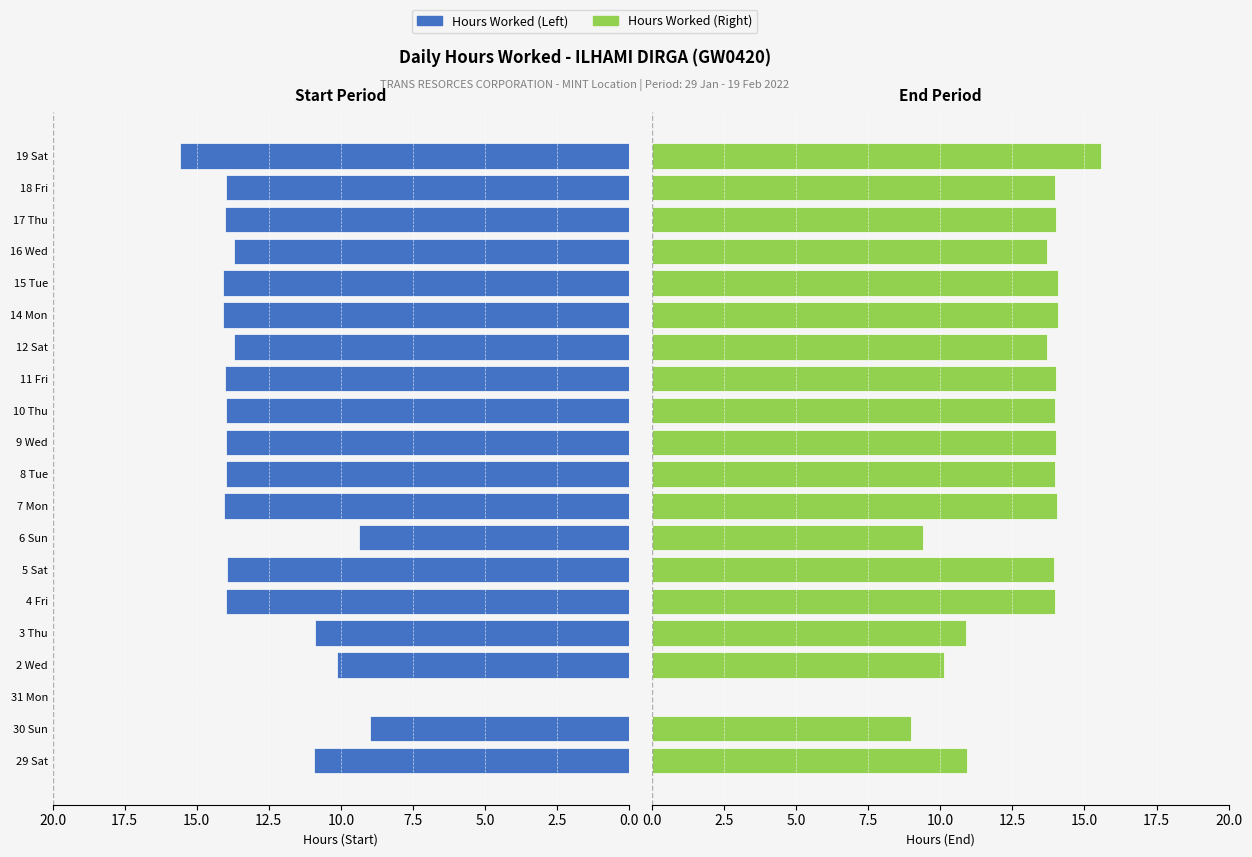

What are all the series names shown in the legend?

Hours Worked (Left), Hours Worked (Right)